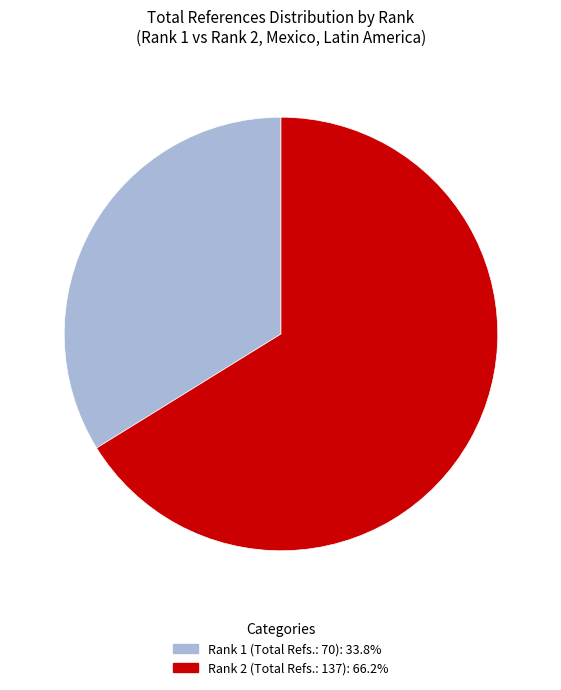

Rank the categories by value from lowest to highest.

Rank 1 (Total Refs.: 70), Rank 2 (Total Refs.: 137)